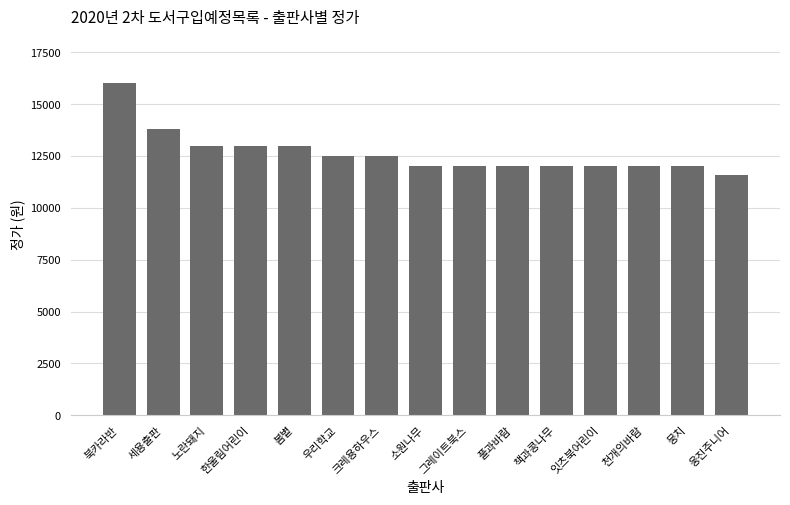

Reading left to right, list all the values displayed in this chart.

북카라반=16000.0	세용출판=13800.0	노란돼지=13000.0	한울림어린이=13000.0	봄볕=13000.0	우리학교=12500.0	크레용하우스=12500.0	소원나무=12000.0	그레이트북스=12000.0	풀과바람=12000.0	책과콩나무=12000.0	잇츠북어린이=12000.0	천개의바람=12000.0	뭉치=12000.0	웅진주니어=11583.3